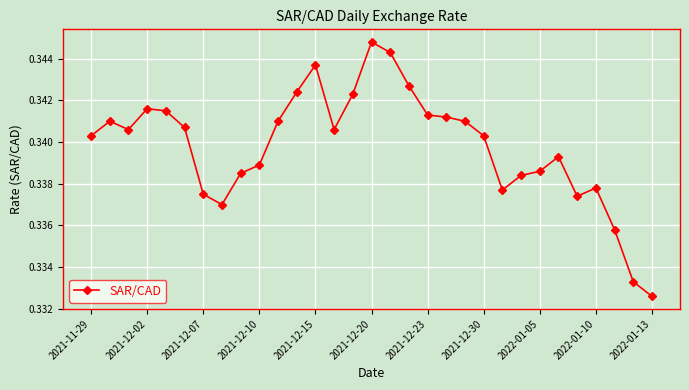

True or false: the data has more than 1 interior local peaks.

True